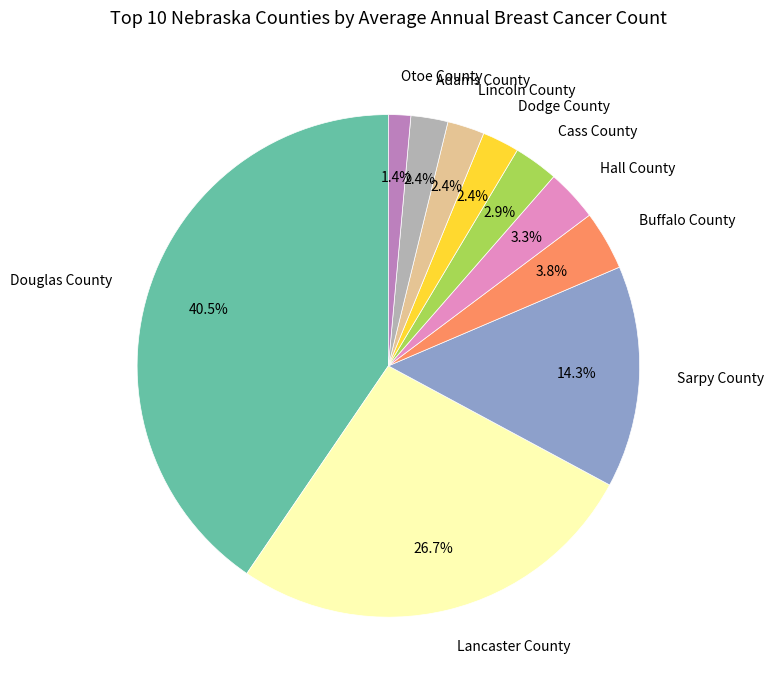

To the nearest percent, what is the difference between the Lincoln County and Buffalo County slice percentages?

1%